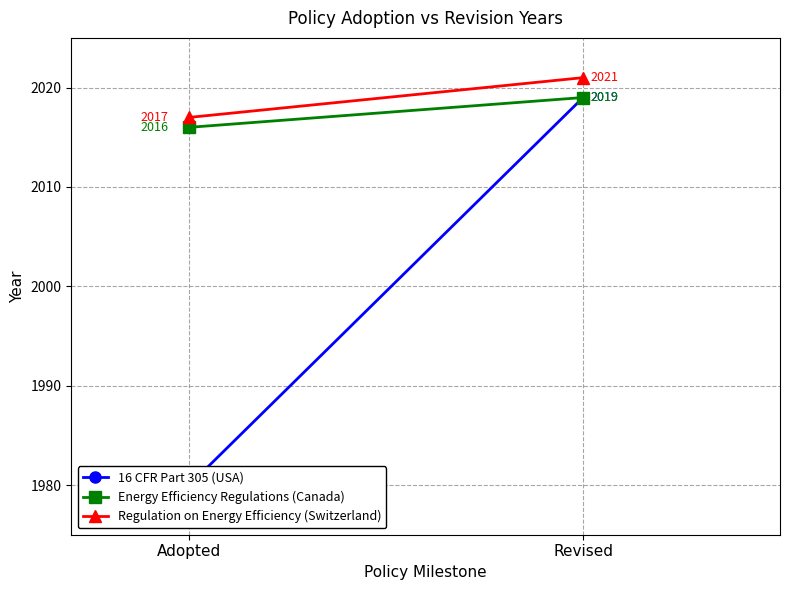

Reading left to right, what are all the values shown in this chart?

16 CFR Part 305 (USA): Adopted=1980	Revised=2019
Energy Efficiency Regulations (Canada): Adopted=2016	Revised=2019
Regulation on Energy Efficiency (Switzerland): Adopted=2017	Revised=2021